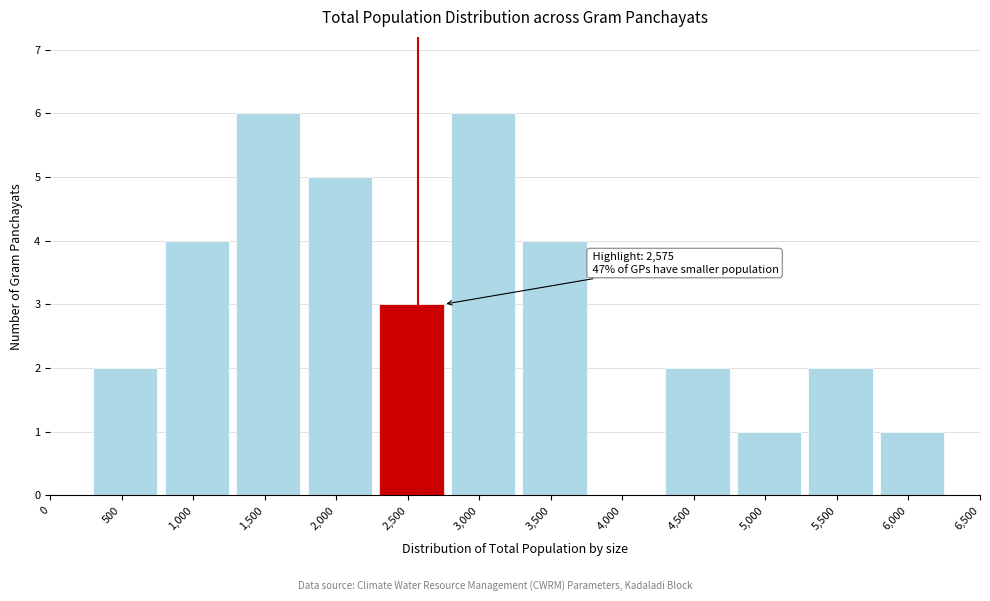

Reading left to right, what are all the values shown in this chart?

0=0	500=2	1,000=4	1,500=6	2,000=5	2,500=3	3,000=6	3,500=4	4,000=0	4,500=2	5,000=1	5,500=2	6,000=1